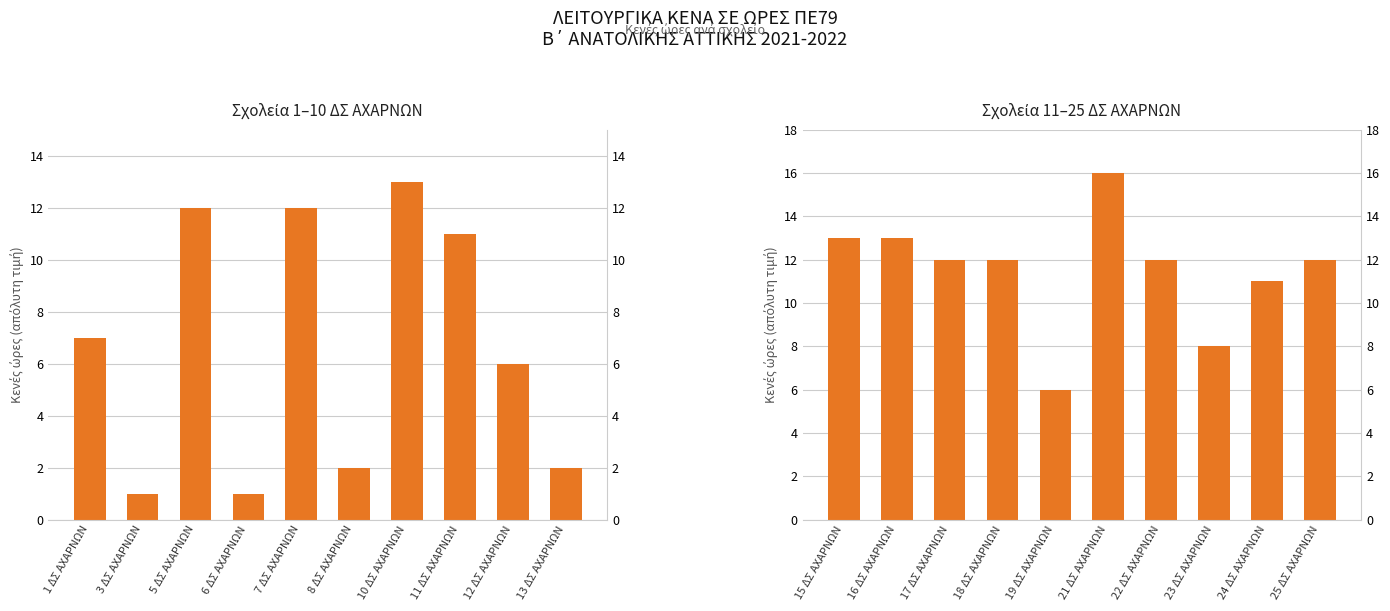

Count the number of values greater than 12.

3